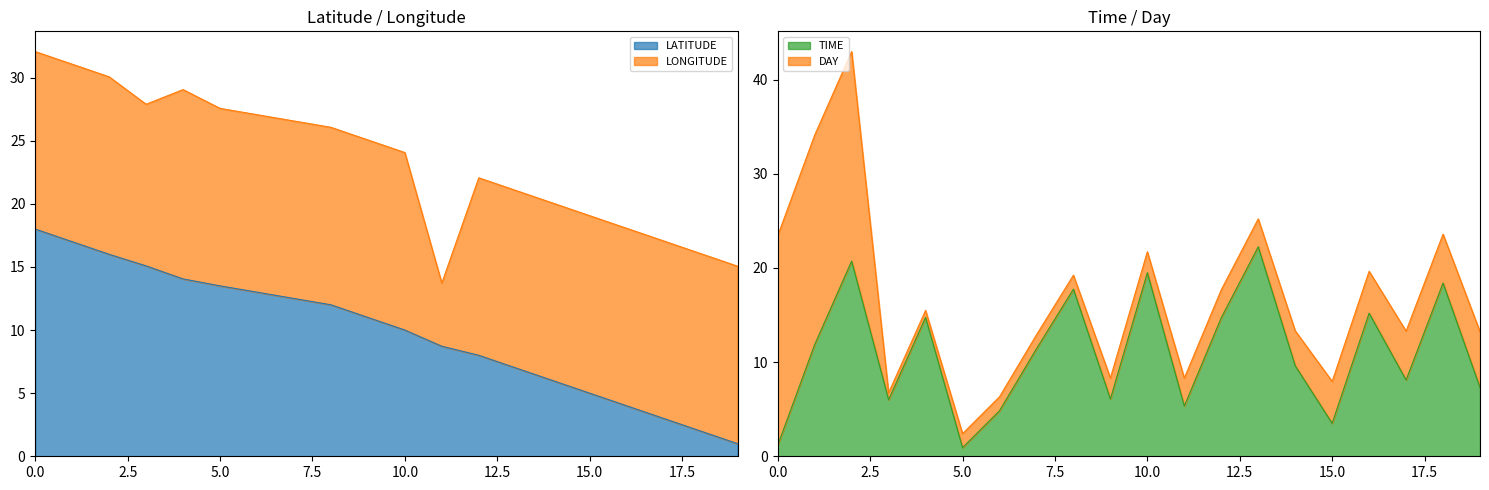

What is the sum of the TIME values at 5 and 15?

4.4